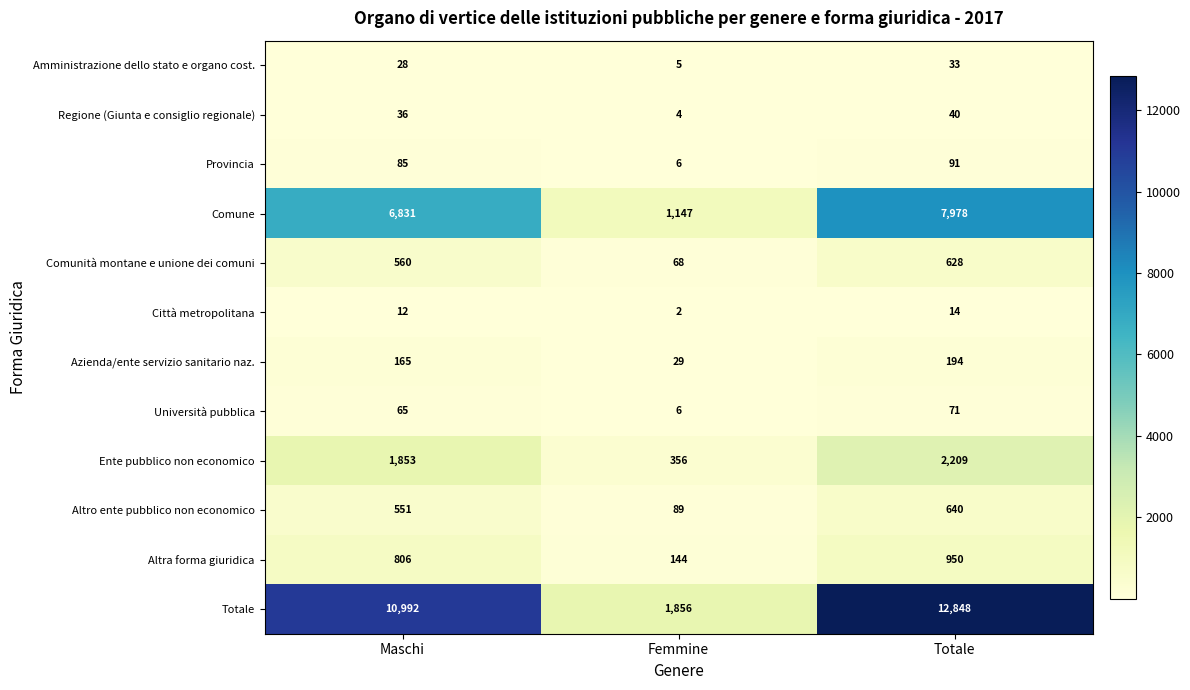

At Totale, list the series in order from largest to smallest.

Totale, Comune, Ente pubblico non economico, Altra forma giuridica, Altro ente pubblico non economico, Comunità montane e unione dei comuni, Azienda/ente servizio sanitario naz., Provincia, Università pubblica, Regione (Giunta e consiglio regionale), Amministrazione dello stato e organo cost., Città metropolitana